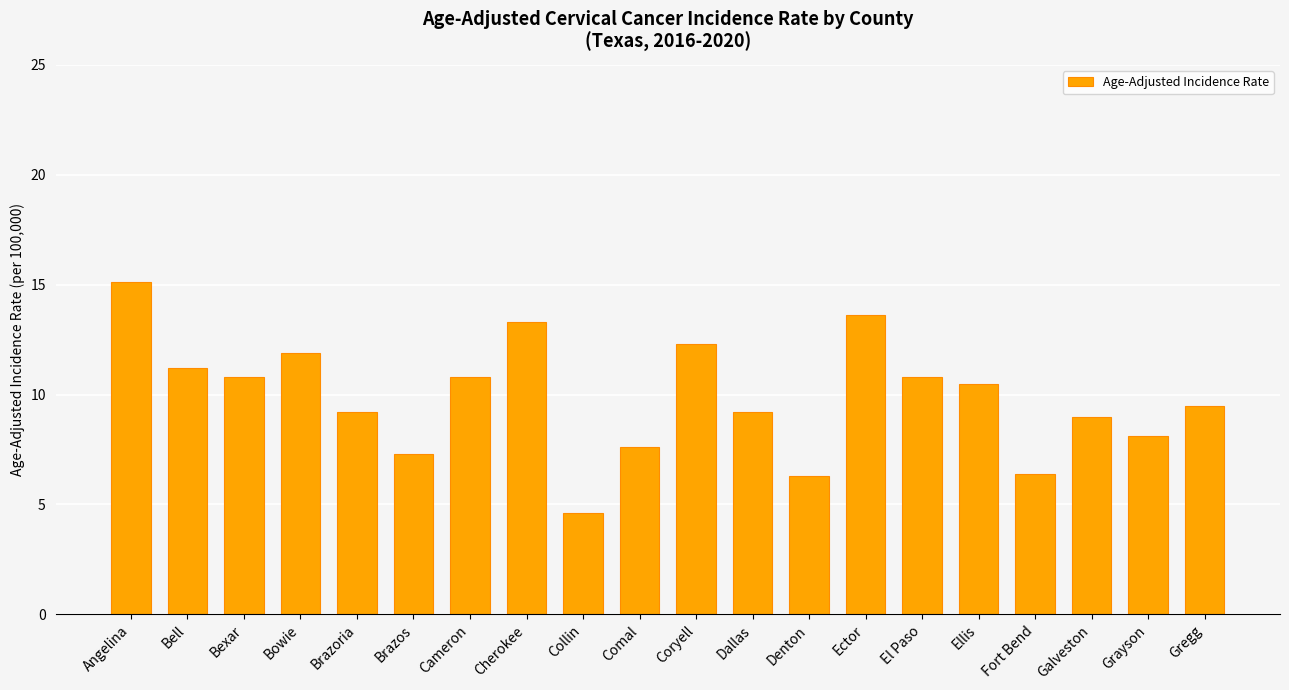

Reading right to left, what are all the values shown in this chart?

9.5	8.1	9.0	6.4	10.5	10.8	13.6	6.3	9.2	12.3	7.6	4.6	13.3	10.8	7.3	9.2	11.9	10.8	11.2	15.1